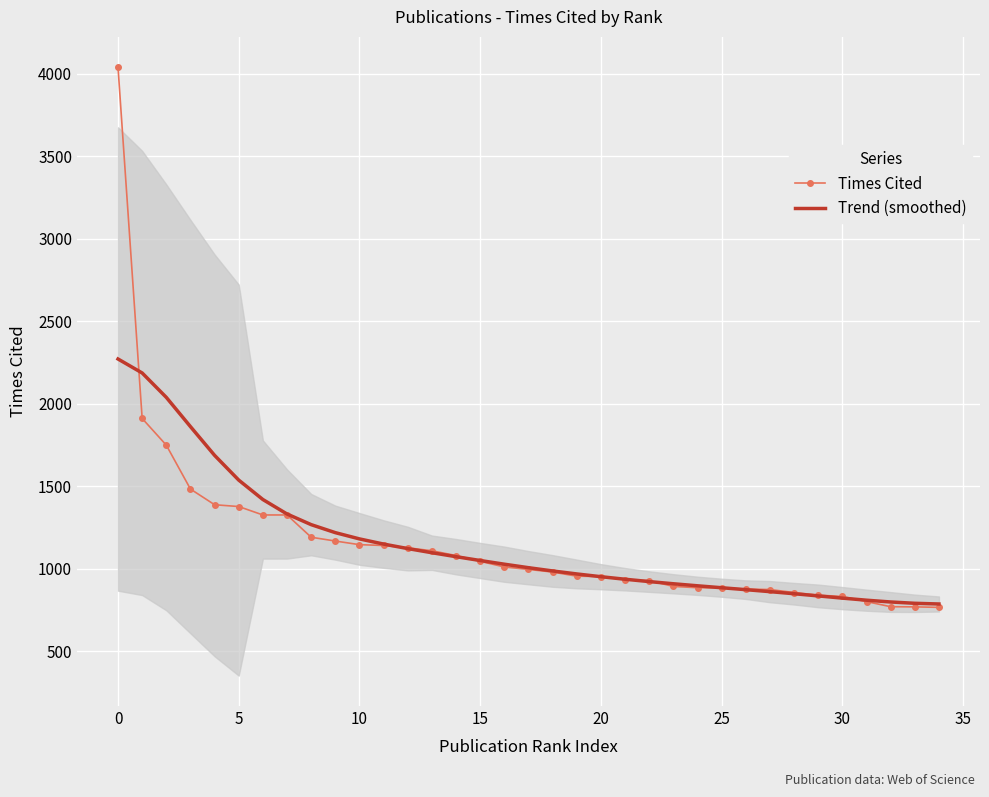

What is the greatest value displayed?

4040.0